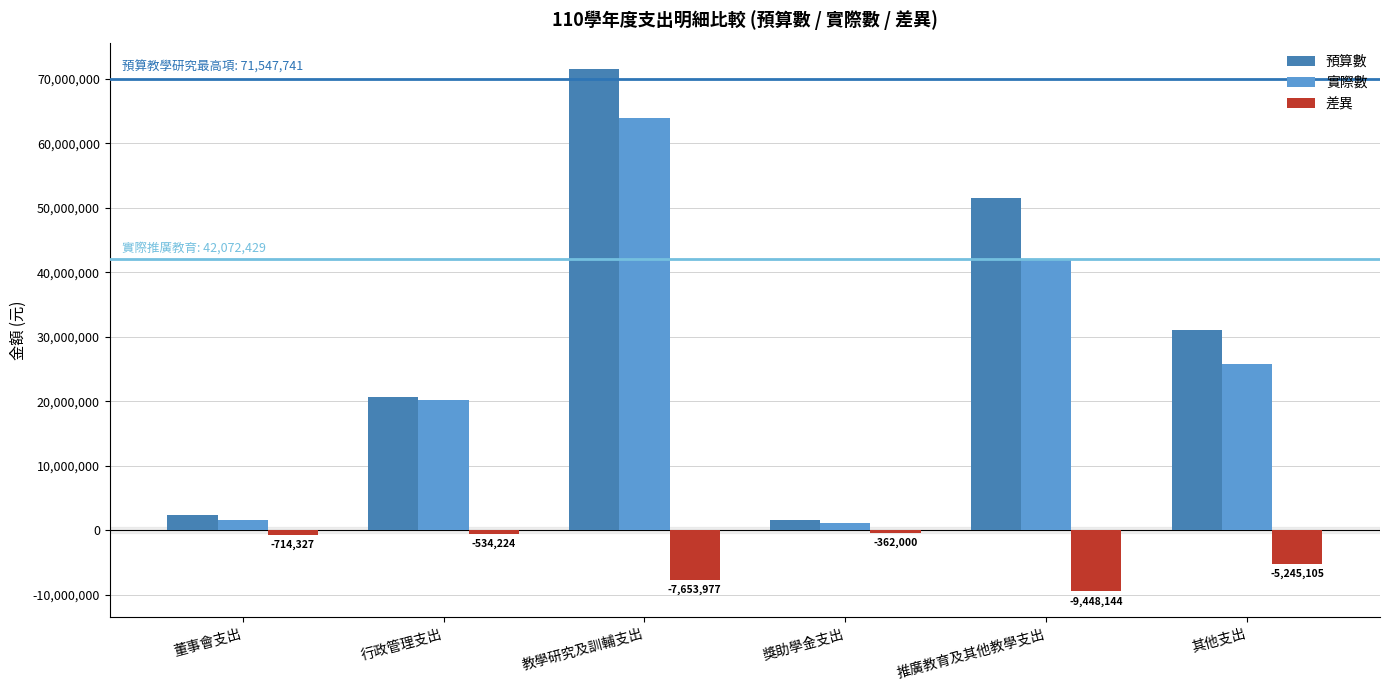

At which label does 差異 first exceed -714327?

行政管理支出